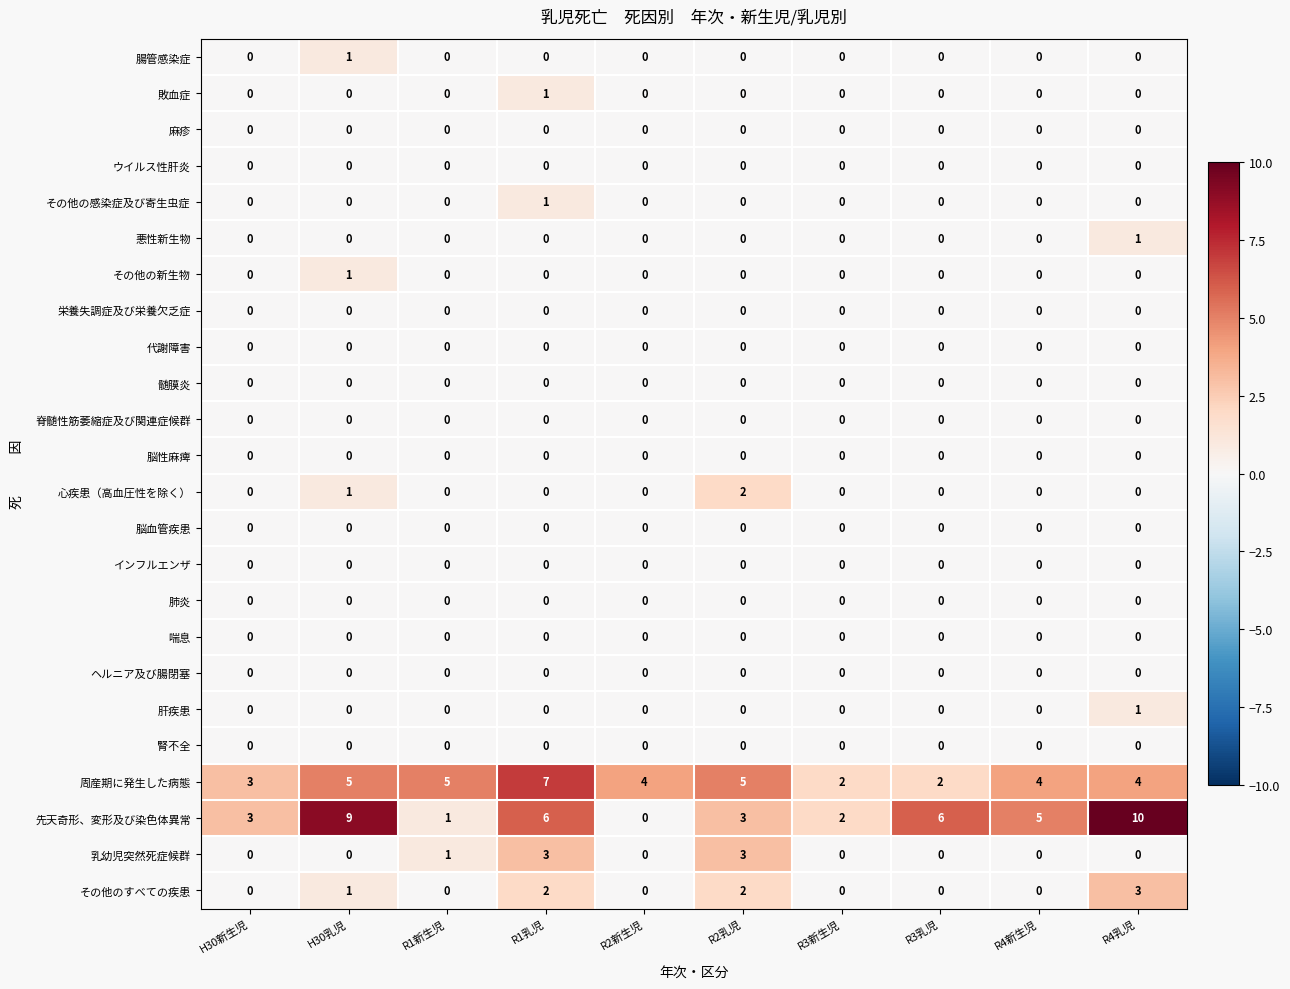

How many series are shown in this chart?

24